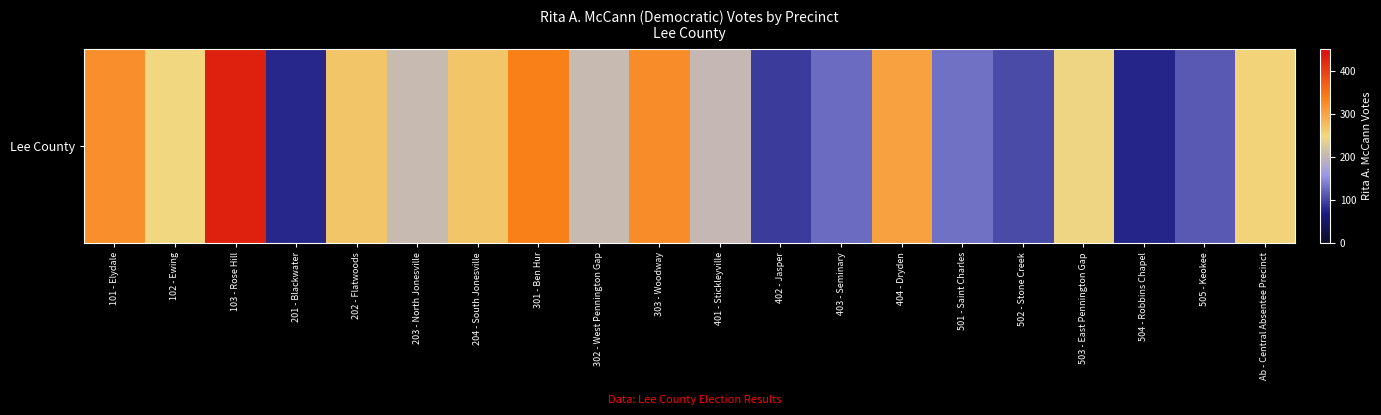

Reading left to right, transcribe all the data shown in this chart.

101 - Elydale=321	102 - Ewing=247	103 - Rose Hill=429	201 - Blackwater=78	202 - Flatwoods=266	203 - North Jonesville=205	204 - South Jonesville=267	301 - Ben Hur=336	302 - West Pennington Gap=204	303 - Woodway=325	401 - Stickleyville=201	402 - Jasper=93	403 - Seminary=125	404 - Dryden=303	501 - Saint Charles=130	502 - Stone Creek=102	503 - East Pennington Gap=244	504 - Robbins Chapel=77	505 - Keokee=113	Ab - Central Absentee Precinct=253